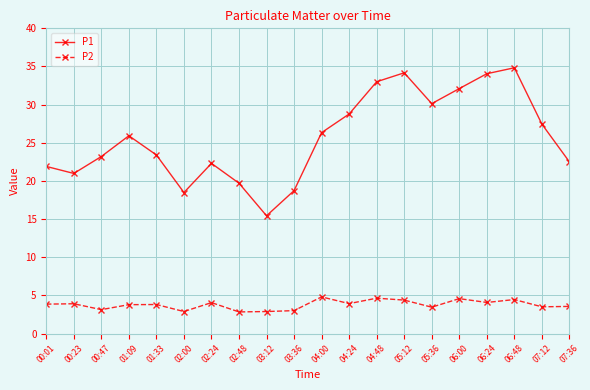

Where is the first local minimum for P1?

00:23